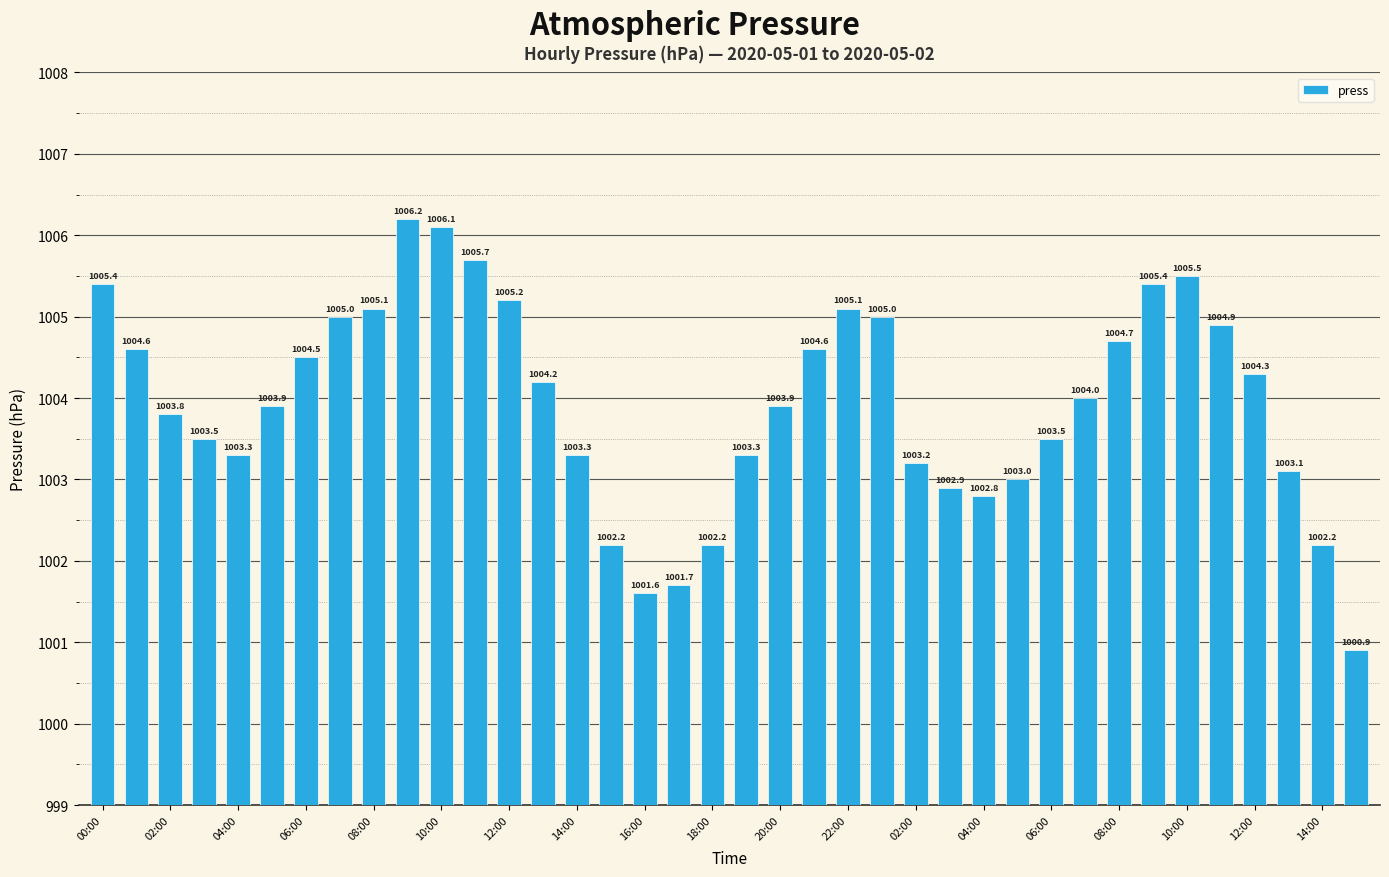

What is the difference between the maximum and minimum values?

5.3